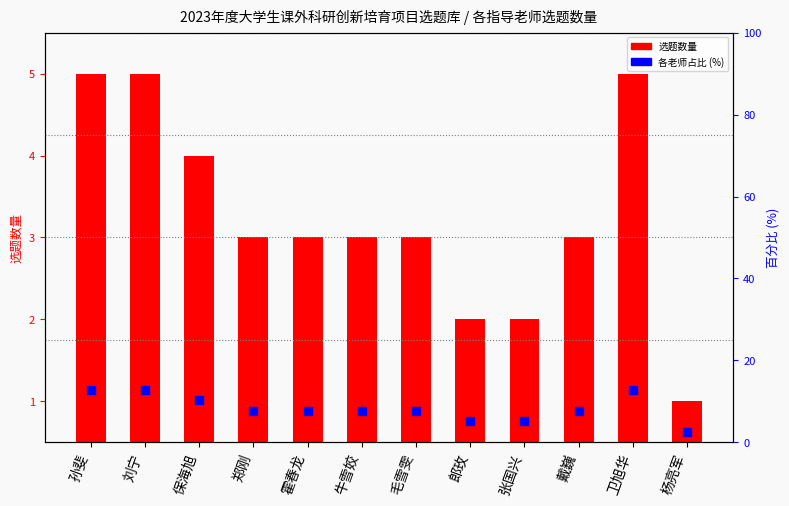

Approximately how many times larger is the value at 杨亮军 compared to 郑刚?

0.3